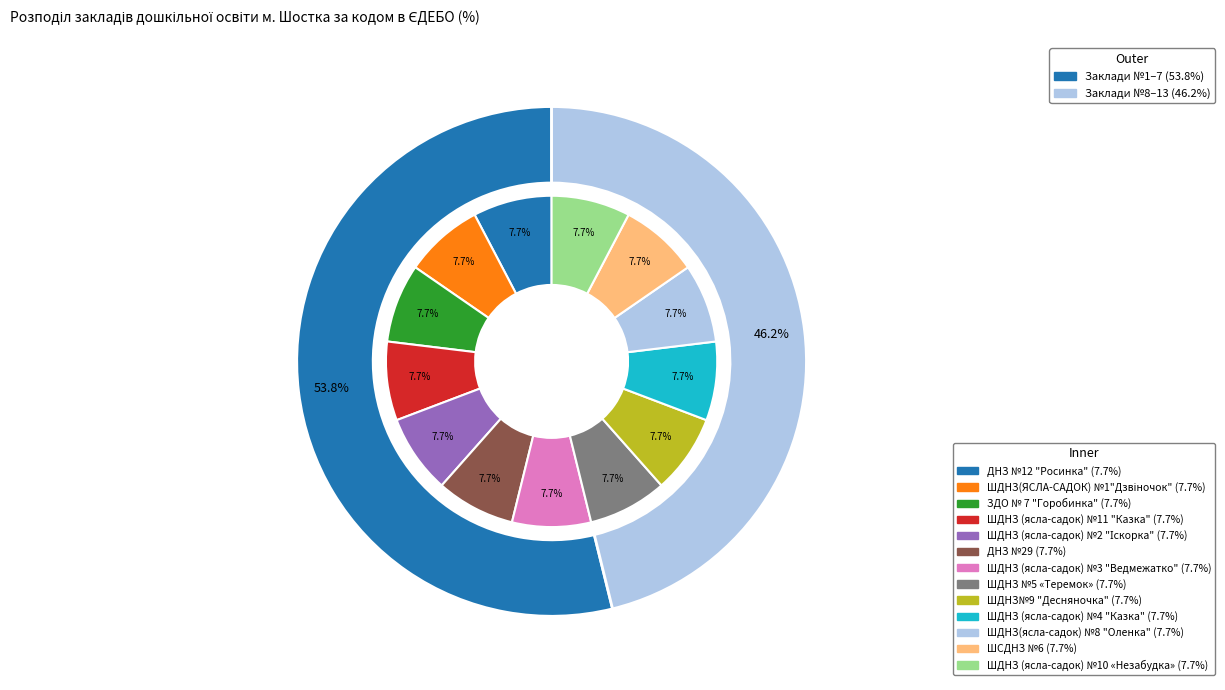

What percentage is the ЗДО № 7 "Горобинка" slice, to the nearest percent?

8%